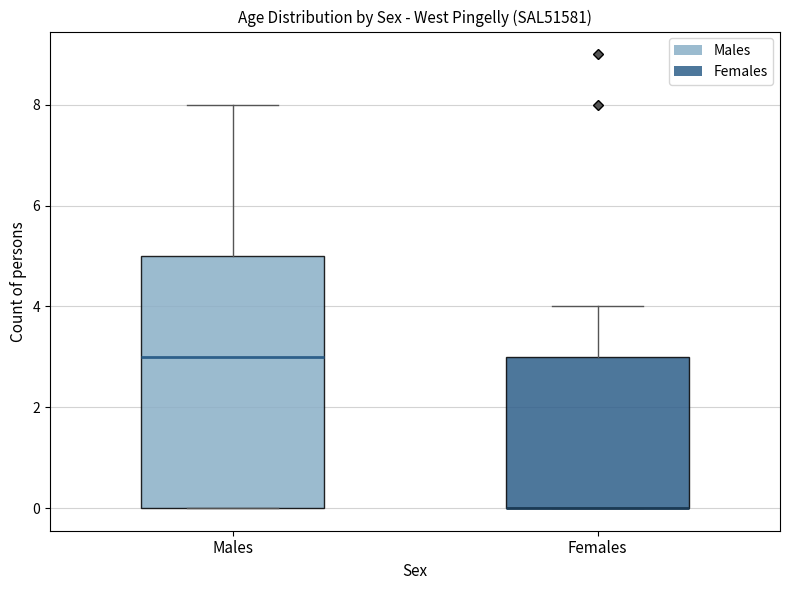

Reading left to right, transcribe this box plot: for each box, give where its median line is, the range the box spans, and where its two whiskers end, as read against the y-axis. The values are not printed on the chart, so give them approximately, as read against the axis.

Males: median 3, box 0 to 5, whiskers 0 to 8
Females: median 0 (drawn on the box's lower edge), box 0 to 3, whiskers 0 to 4